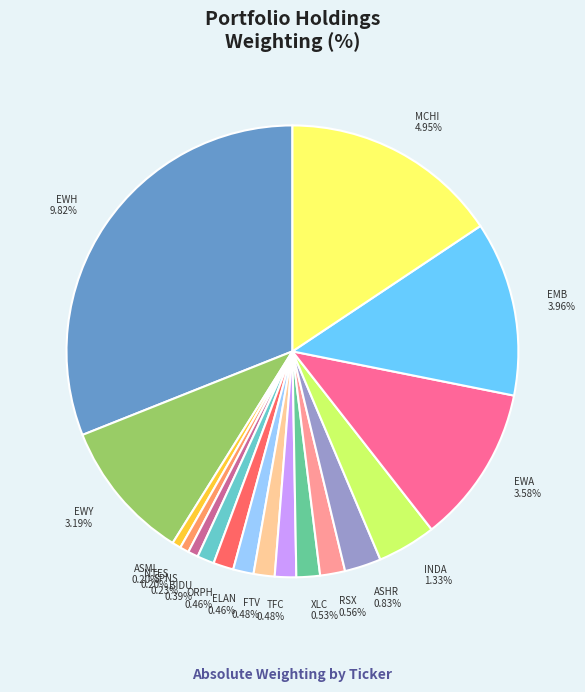

What is the smallest slice in the pie chart?

ASML